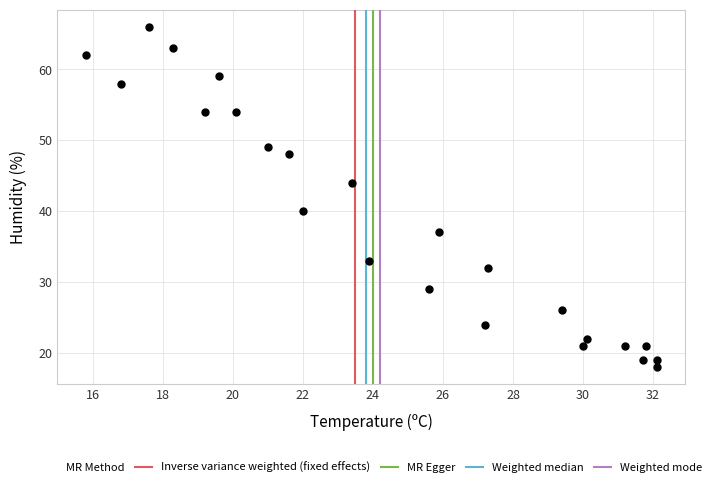

What is the range of Y values (max minus min)?

48